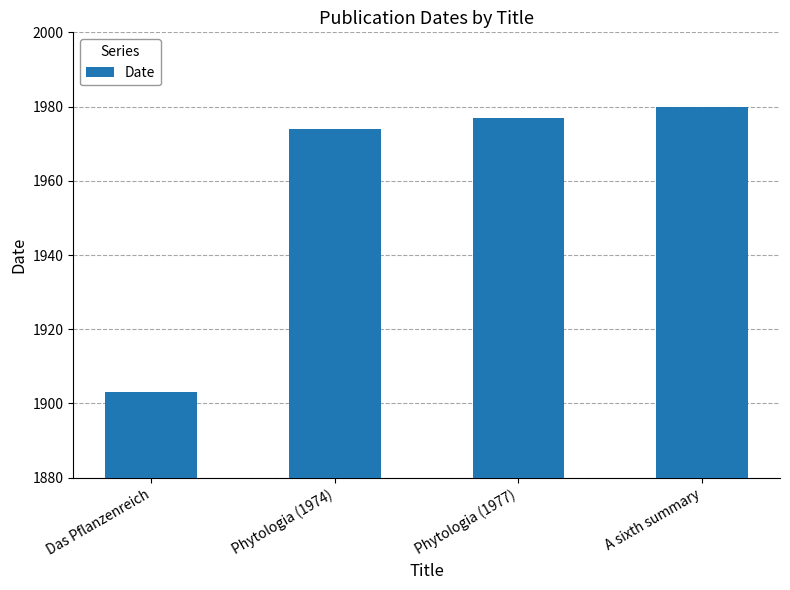

Which label corresponds to the smallest value in the chart?

Das Pflanzenreich